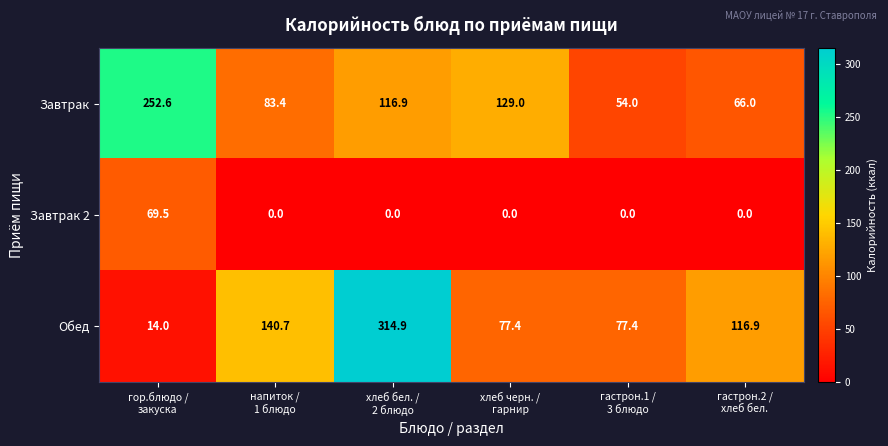

Rank the series at хлеб черн. /
гарнир from highest to lowest value.

Завтрак, Обед, Завтрак 2